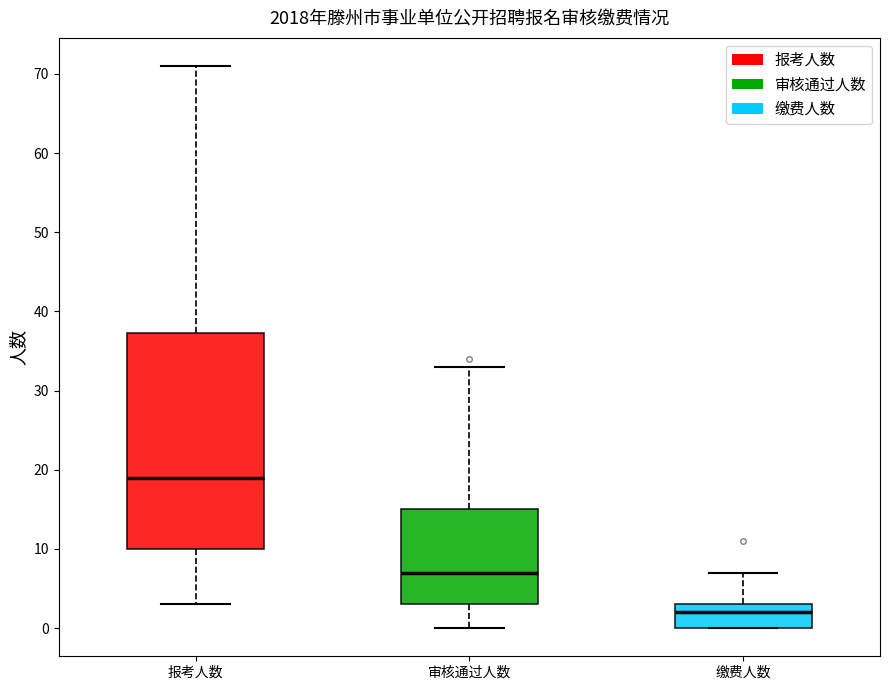

Where is the upper edge of the box for 审核通过人数 on the y-axis? The values are not printed on the chart, so give them approximately, as read against the axis.

15